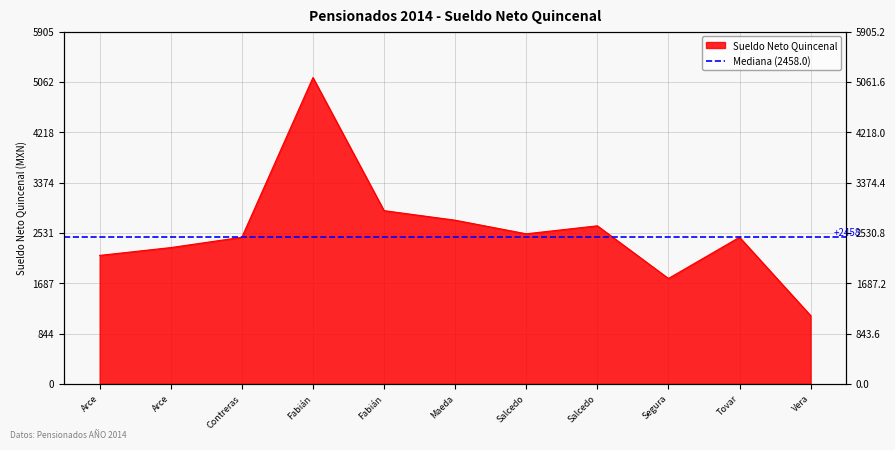

How many interior local peaks (higher than both neighbors) does the data have?

3